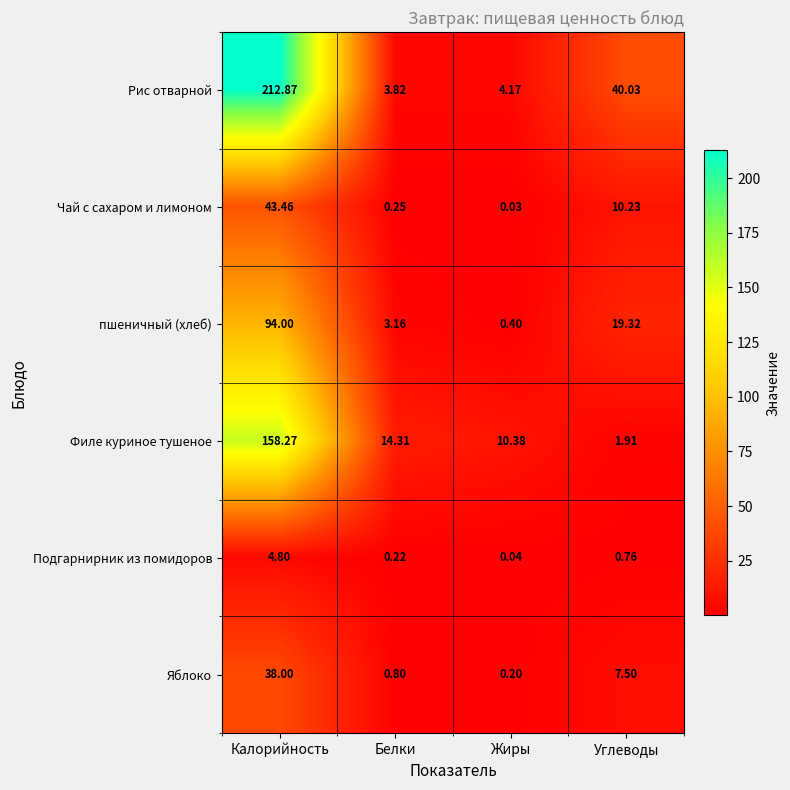

How many distinct data groups are displayed?

6